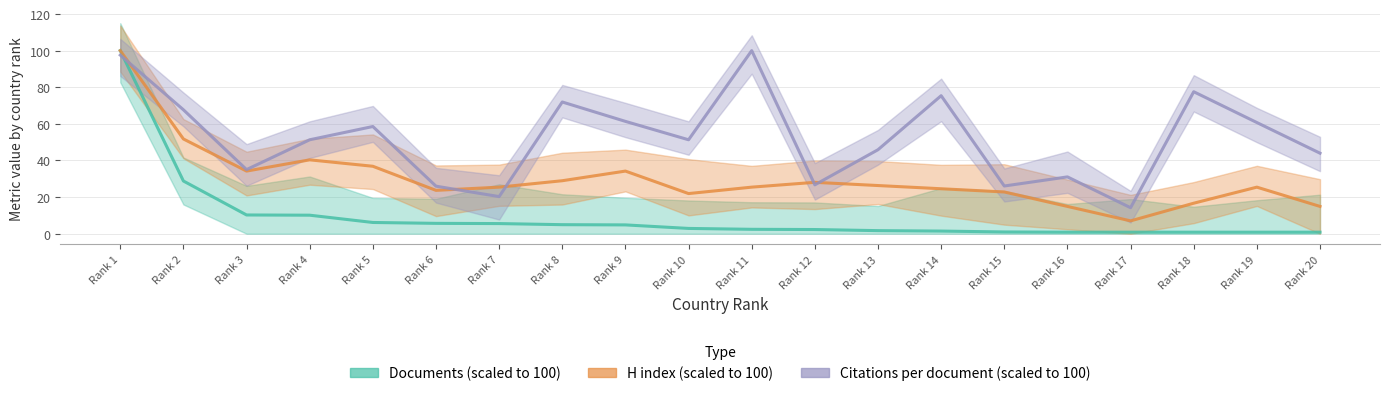

Where do H index (scaled) and Citations per document (scaled) first cross each other?

Rank 1 and Rank 2